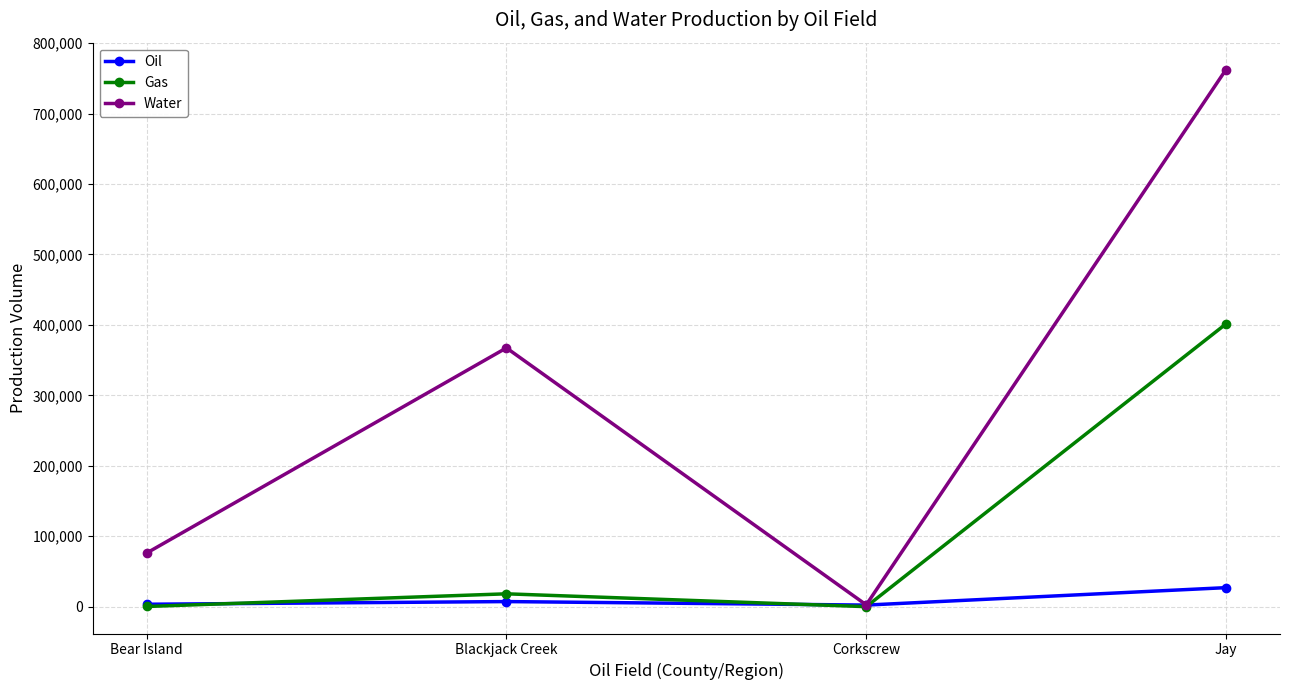

Is the value of Water at Corkscrew greater than the value of Gas at Jay?

No